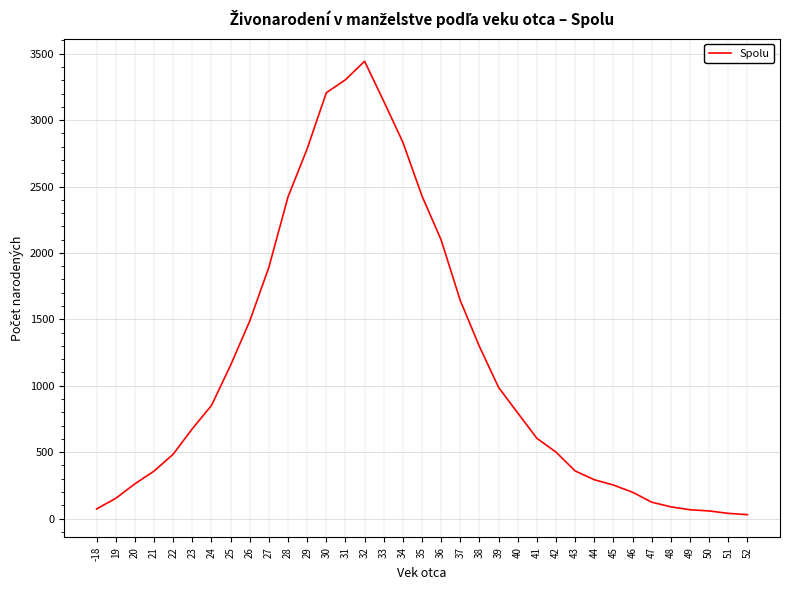

The value at 30 is 3206. True or false?

True